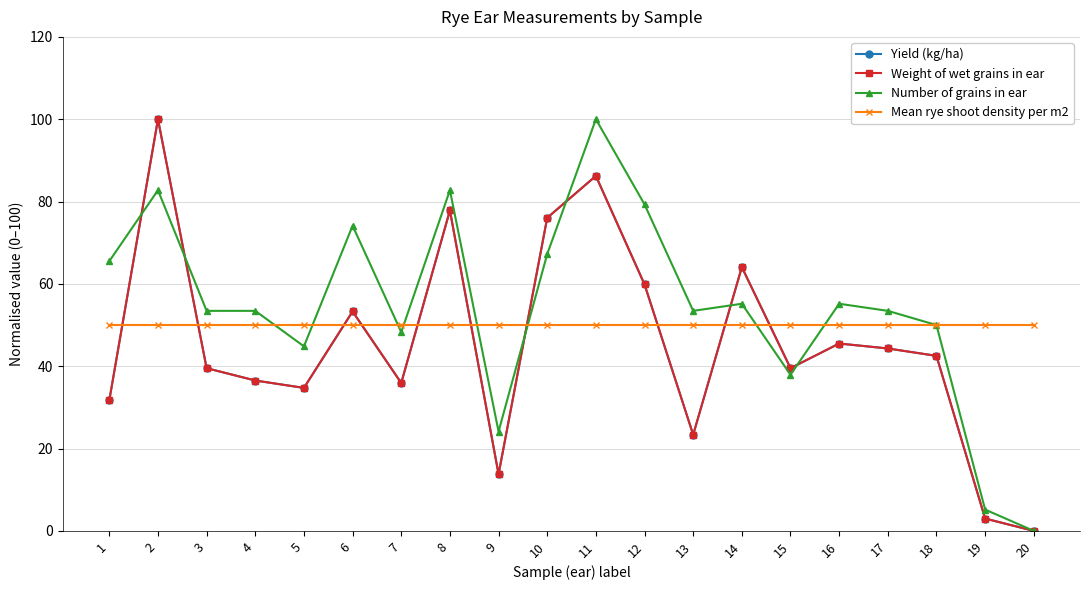

Reading left to right, extract all data points from this chart.

Yield (kg/ha): 1=31.7	2=100.0	3=39.5	4=36.5	5=34.7	6=53.3	7=35.9	8=77.8	9=13.8	10=76.0	11=86.2	12=59.9	13=23.4	14=64.1	15=39.5	16=45.5	17=44.3	18=42.5	19=3.0	20=0.0
Weight of wet grains in ear: 1=31.7	2=100.0	3=39.5	4=36.5	5=34.7	6=53.3	7=35.9	8=77.8	9=13.8	10=76.0	11=86.2	12=59.9	13=23.4	14=64.1	15=39.5	16=45.5	17=44.3	18=42.5	19=3.0	20=0.0
Number of grains in ear: 1=65.5	2=82.8	3=53.4	4=53.4	5=44.8	6=74.1	7=48.3	8=82.8	9=24.1	10=67.2	11=100.0	12=79.3	13=53.4	14=55.2	15=37.9	16=55.2	17=53.4	18=50.0	19=5.2	20=0.0
Mean rye shoot density per m2: 1=50.0	2=50.0	3=50.0	4=50.0	5=50.0	6=50.0	7=50.0	8=50.0	9=50.0	10=50.0	11=50.0	12=50.0	13=50.0	14=50.0	15=50.0	16=50.0	17=50.0	18=50.0	19=50.0	20=50.0